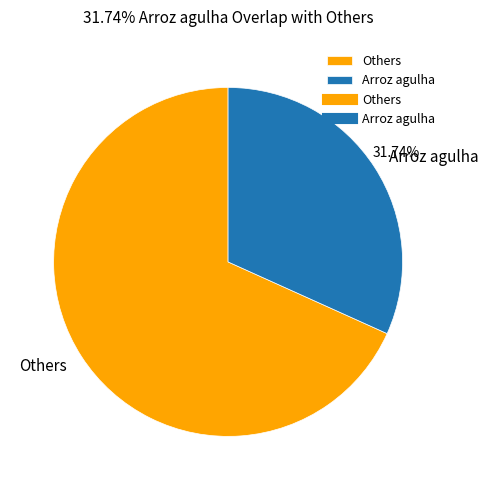

Between Others and Arroz agulha, which is larger?

Others